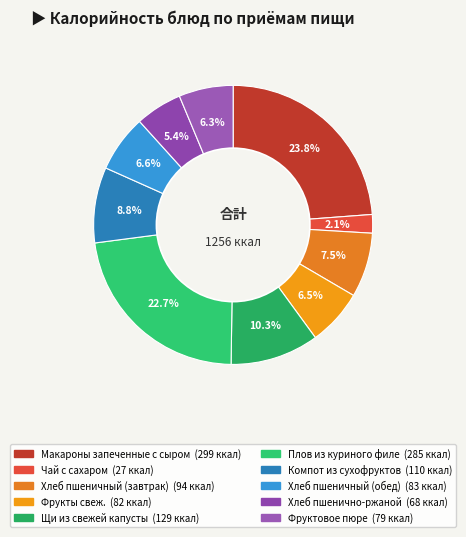

Between Фруктовое пюре and Фрукты свеж., which is larger?

Фрукты свеж.